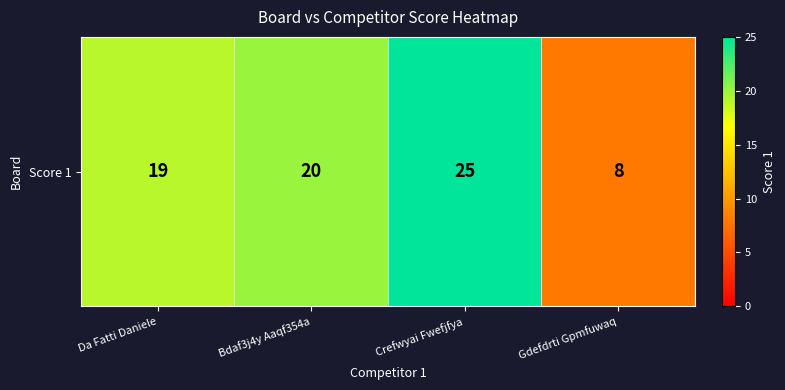

What is the smallest value displayed?

8